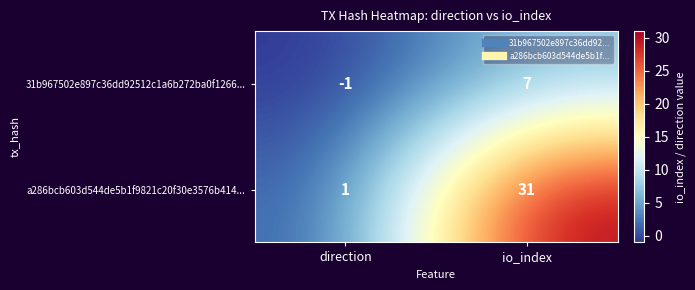

What is the highest value of the 31b967502e897c36dd92512c1a6b272ba0f1266... series?

7